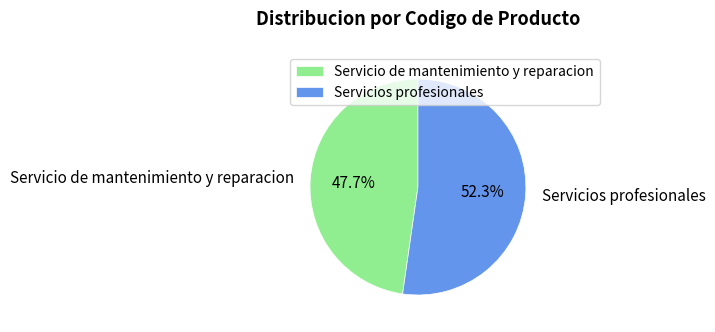

Combined, what portion of the pie is Servicios profesionales and Servicio de mantenimiento y reparacion?

100.0%